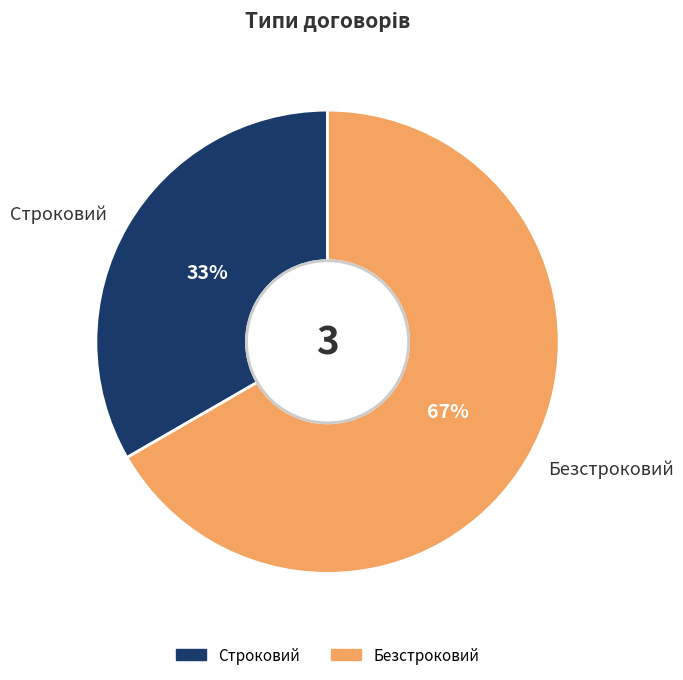

Approximately how many times larger is the value at Строковий compared to Безстроковий?

0.5